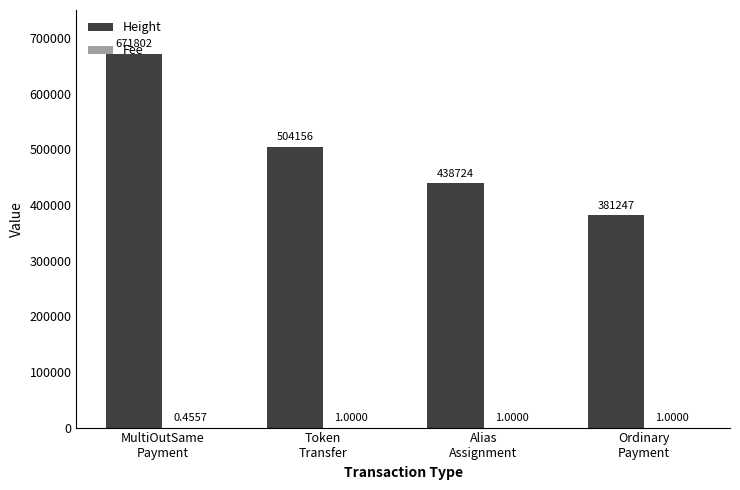

Does the chart contain stacked bars?

No